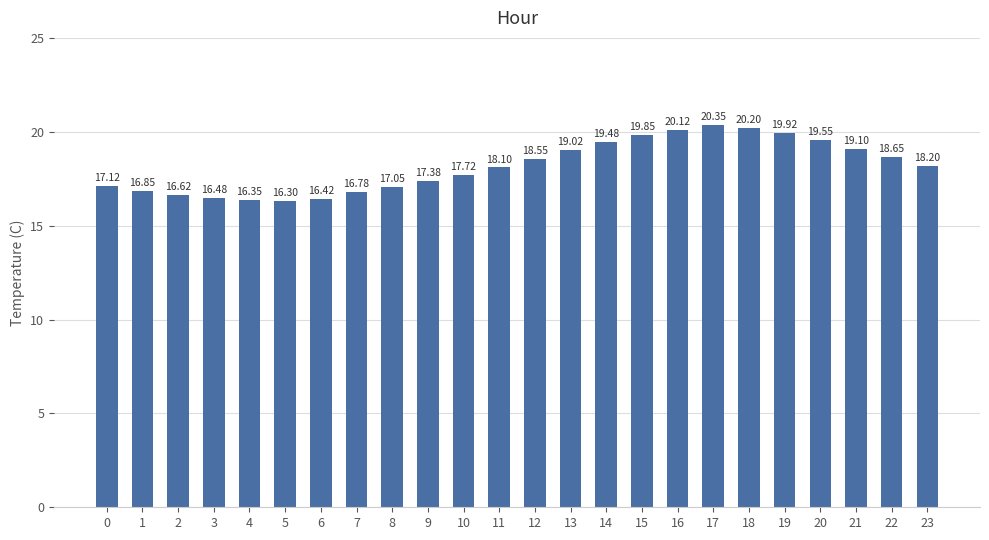

Count the number of data series in this chart.

1